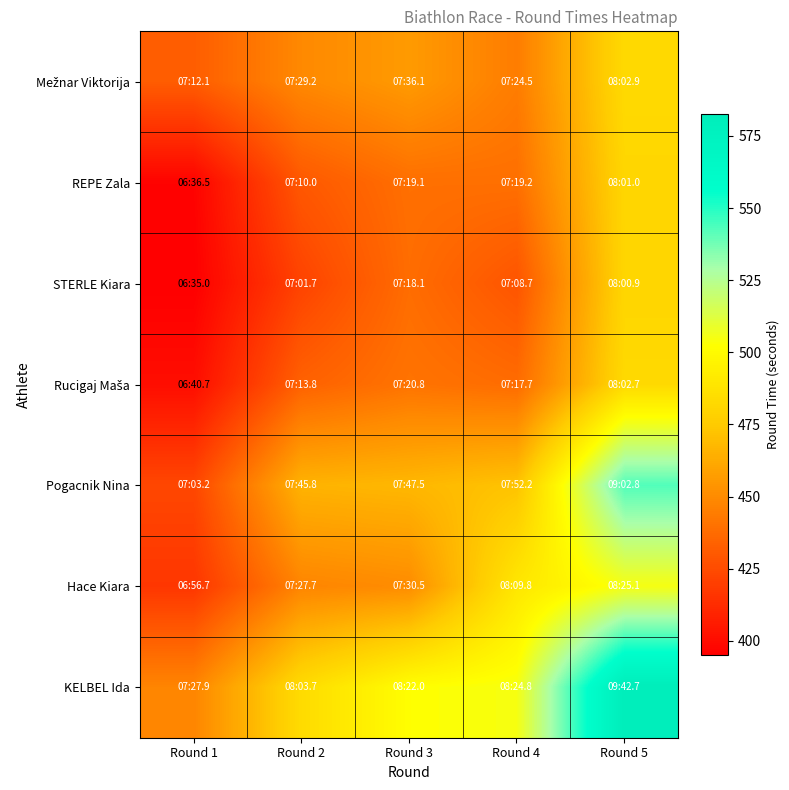

Between Round 5 and Round 2, which is larger?

Round 5